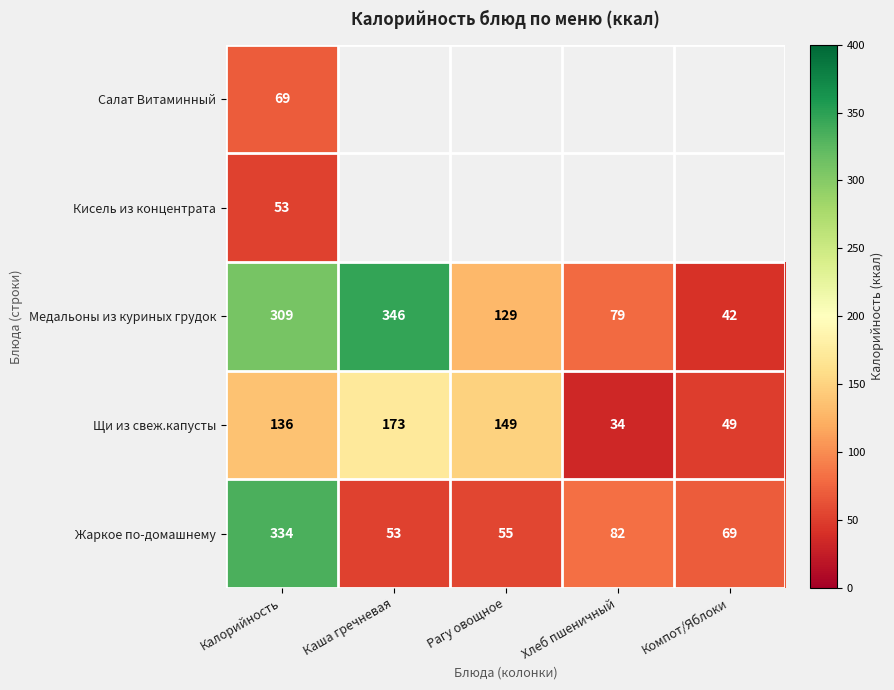

Which category has the lowest value across all series?

Каша гречневая